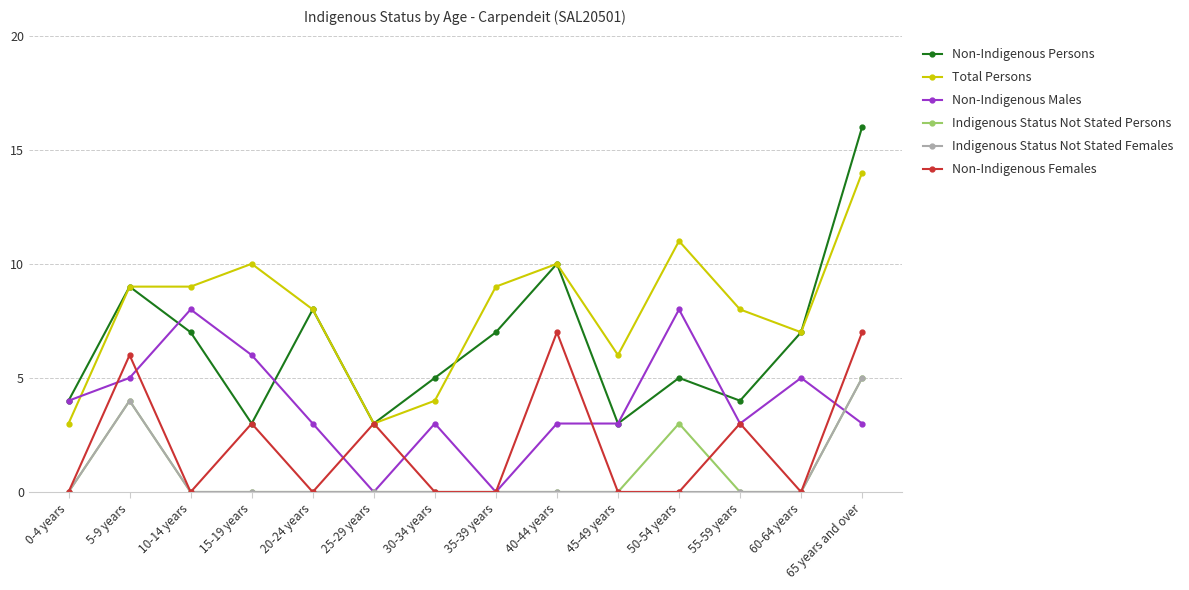

What is the maximum value for Total Persons?

14